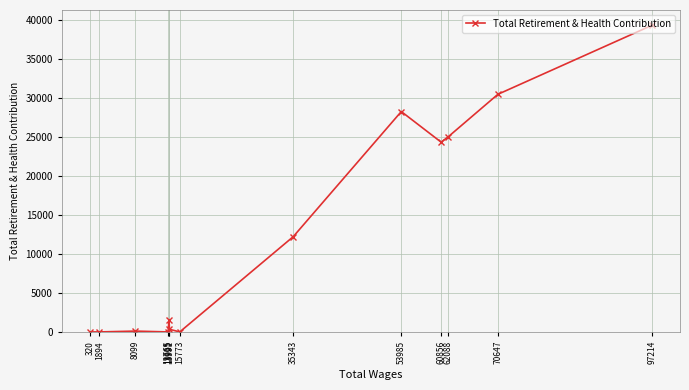

True or false: the data has more than 2 interior local peaks.

True